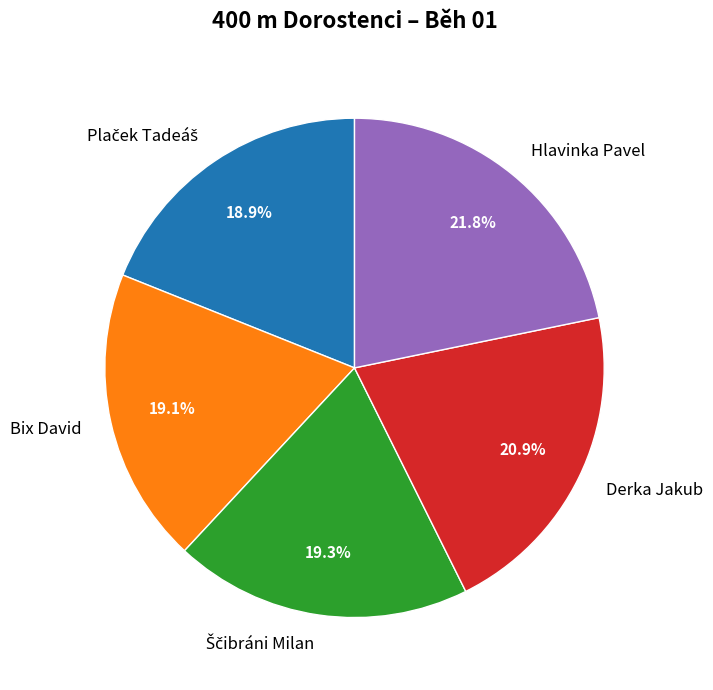

What portion of the pie excludes Derka Jakub?

79.1%